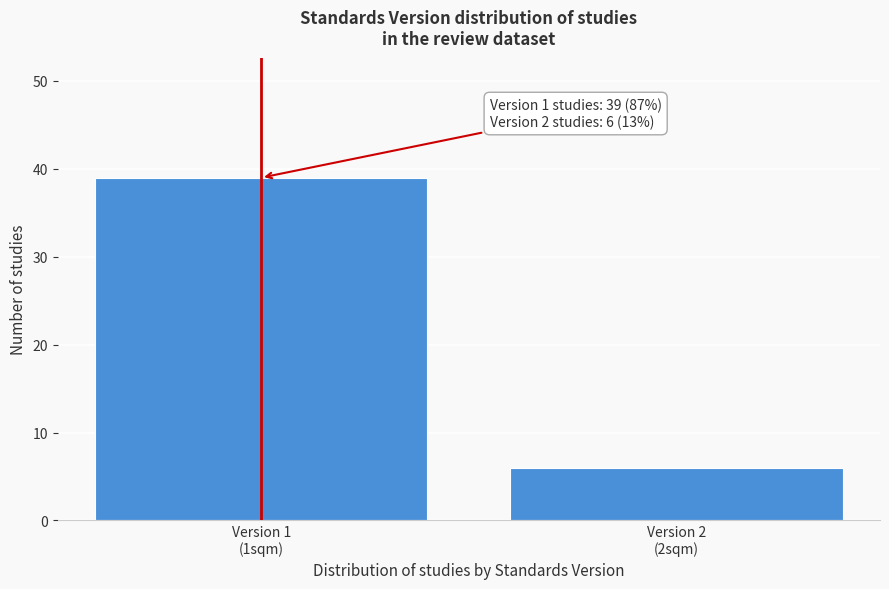

Reading left to right, extract all data points from this chart.

39	6